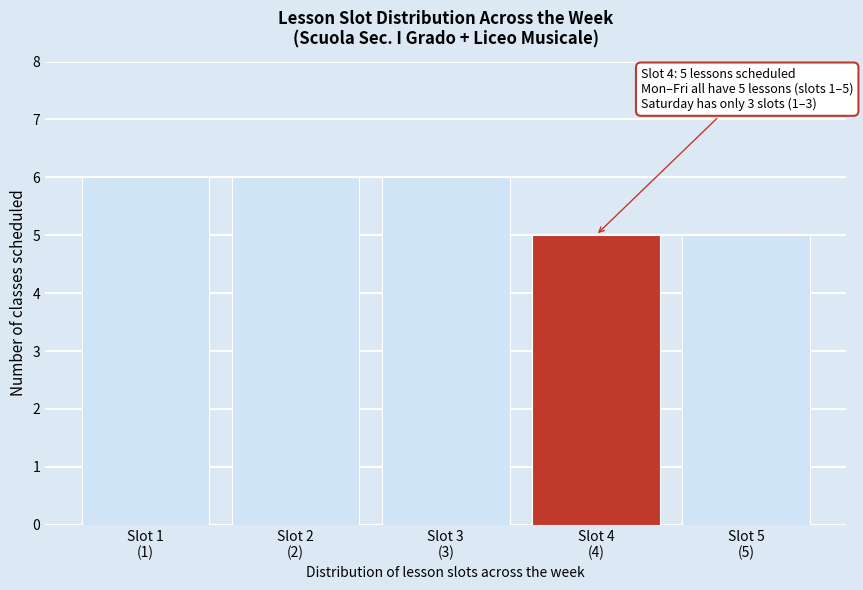

Reading left to right, what are all the values shown in this chart?

6	6	6	5	5